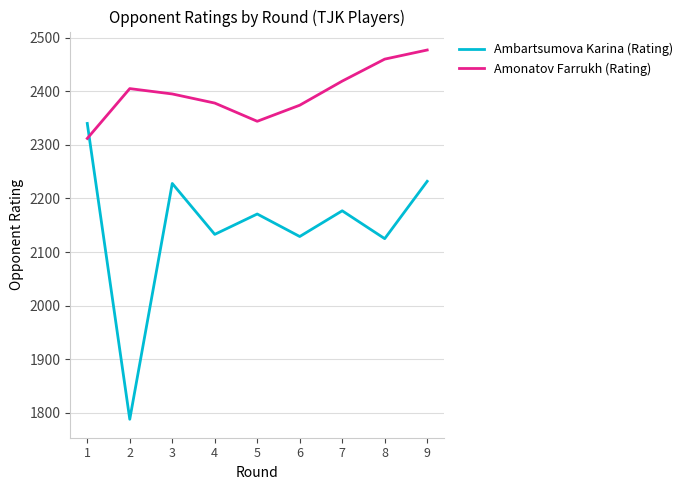

How many interior local valleys does the Amonatov Farrukh (Rating) series have?

1